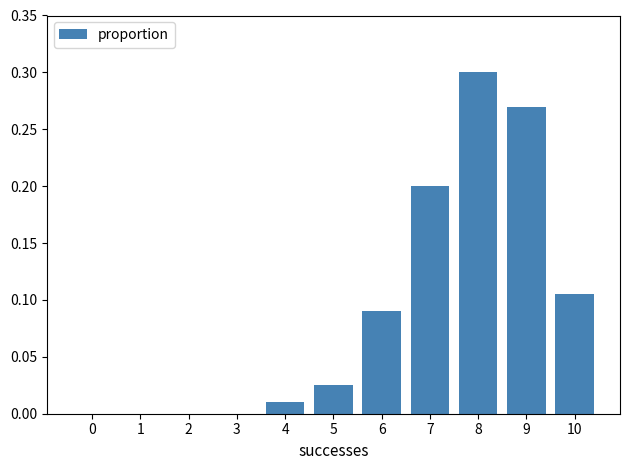

What is the sum of all values?

1.0